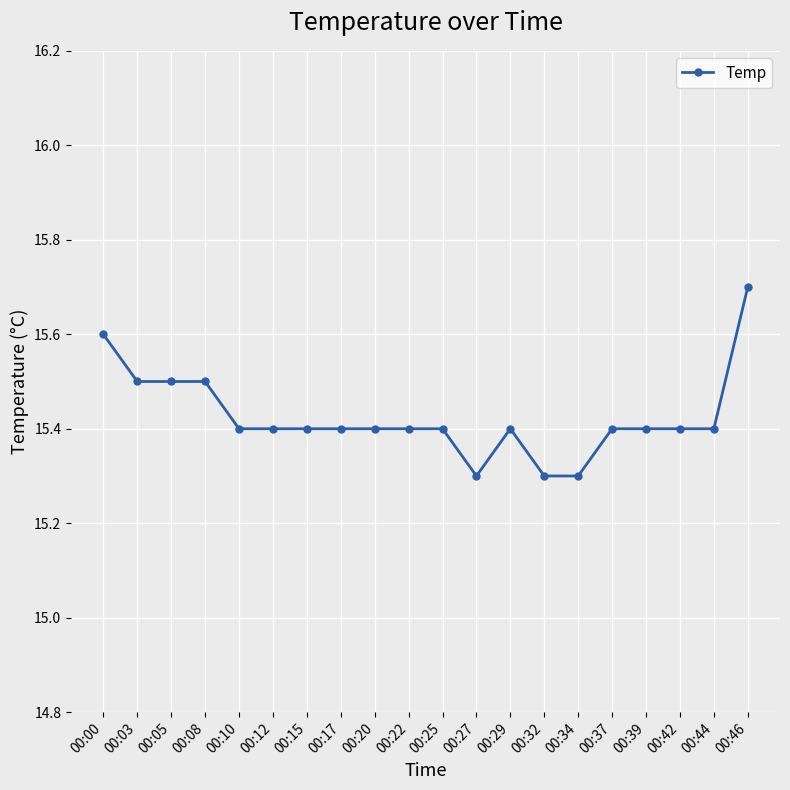

Between 00:46 and 00:10, which is larger?

00:46